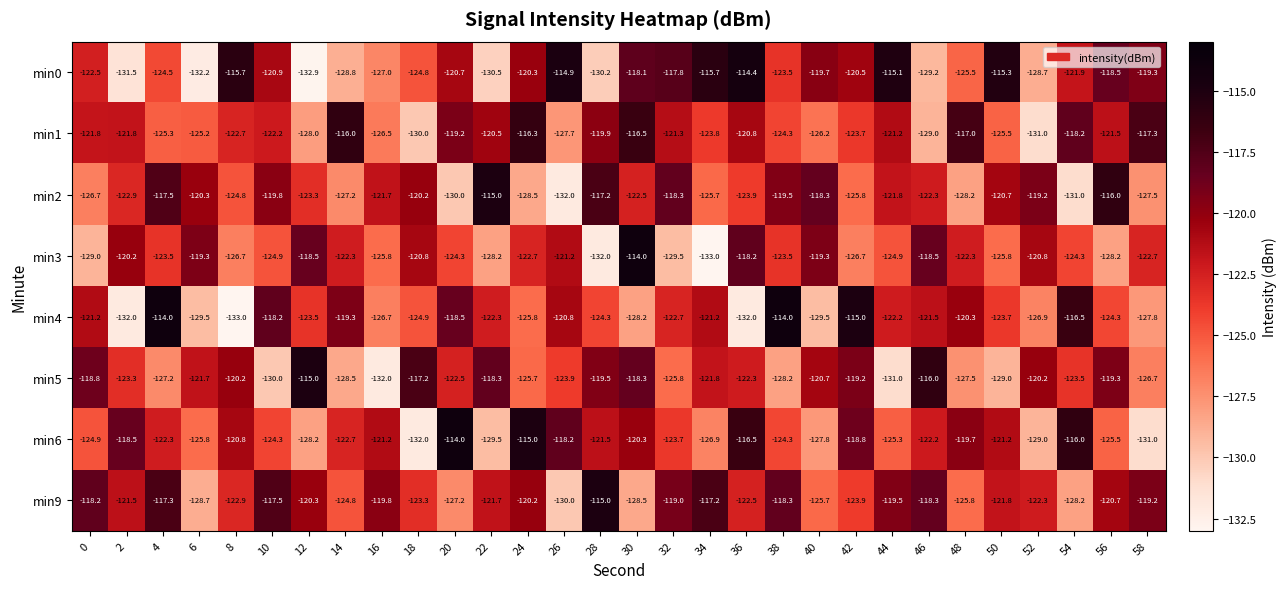

Which series changed the most between 14 and 52?

min1